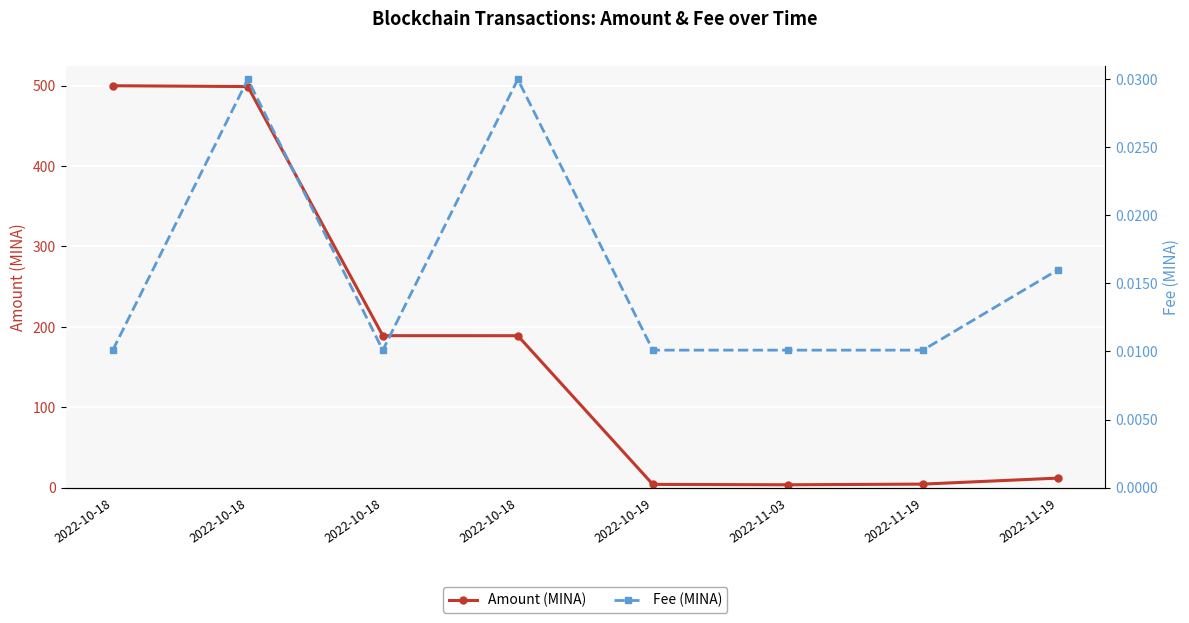

Rank the series by their average value, from highest to lowest.

Amount (MINA), Fee (MINA)